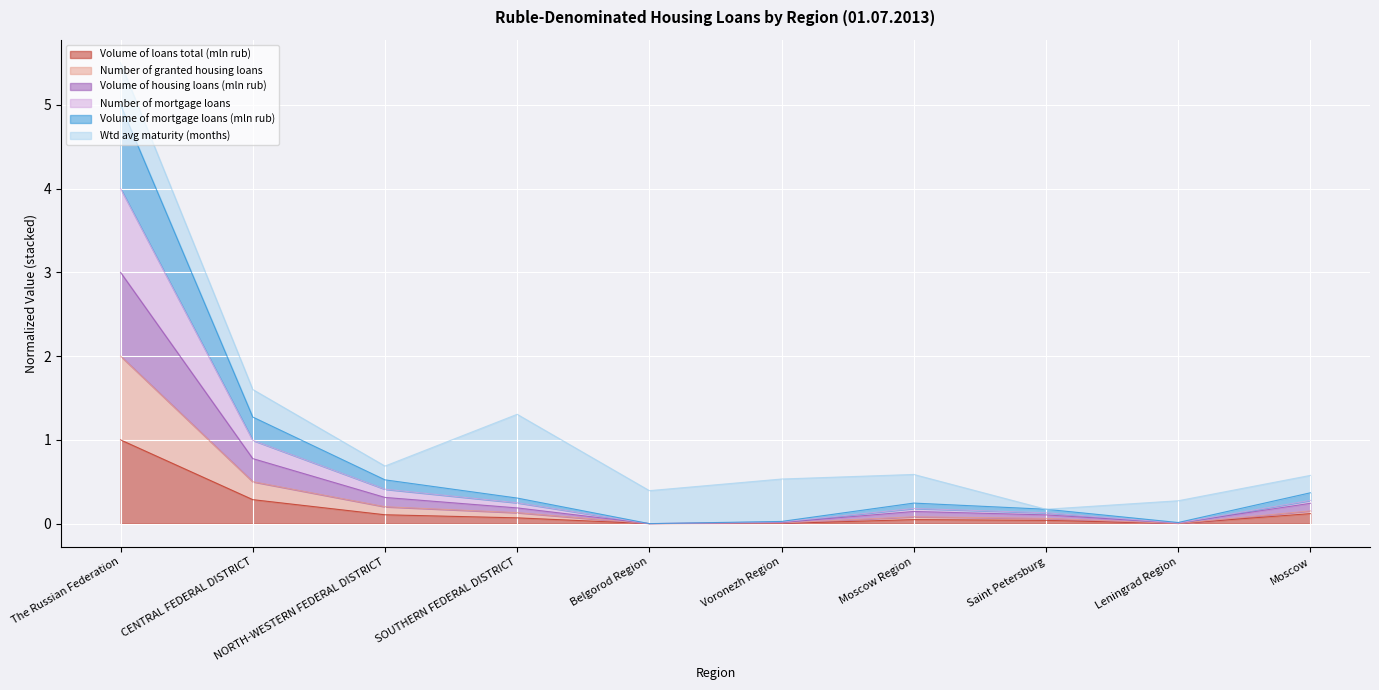

At which category is the sum across all series the highest?

The Russian Federation